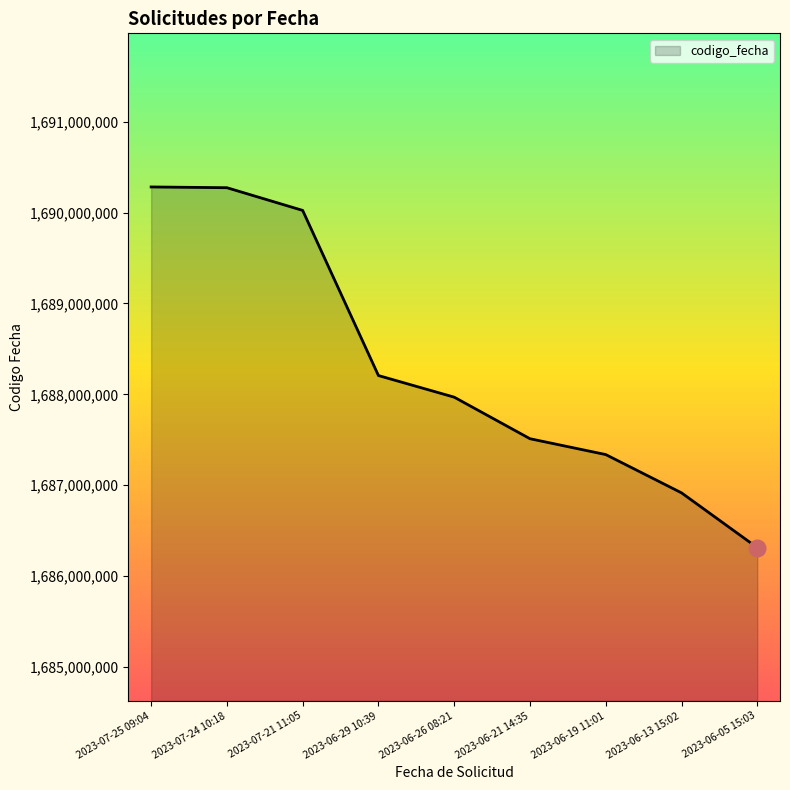

Is it true that the value at 2023-07-21 11:05 is 940033513?

False